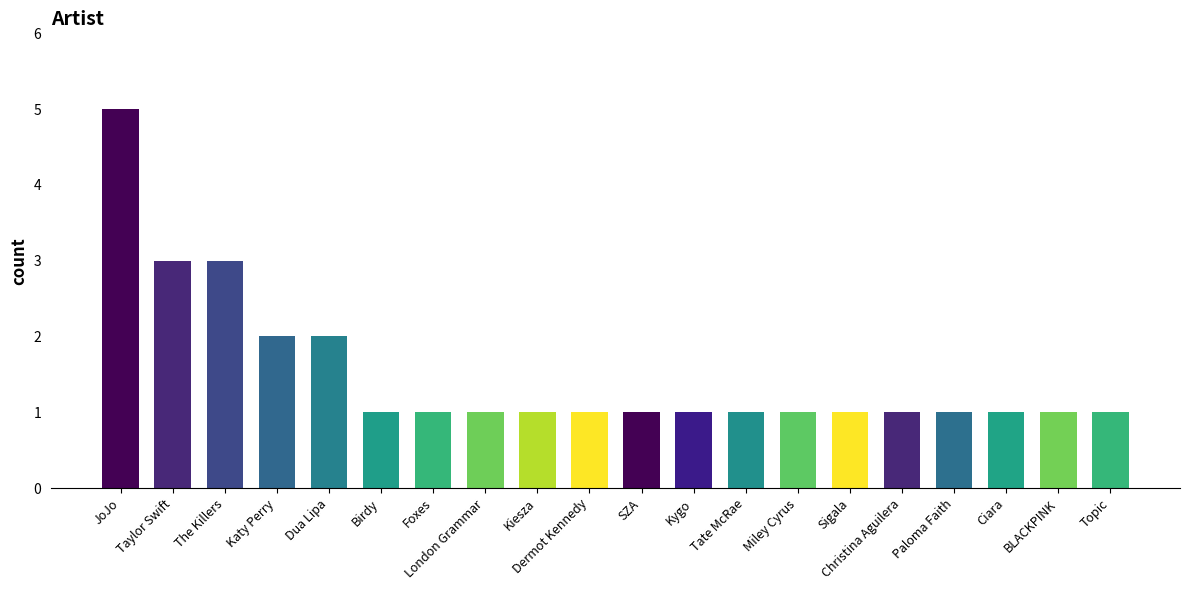

What is the approximate value at The Killers?

3